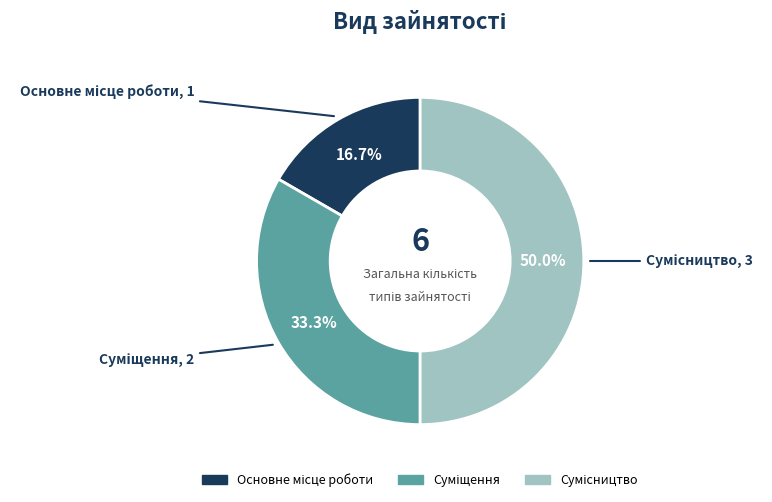

Does Сумісництво represent more than half of the total?

No